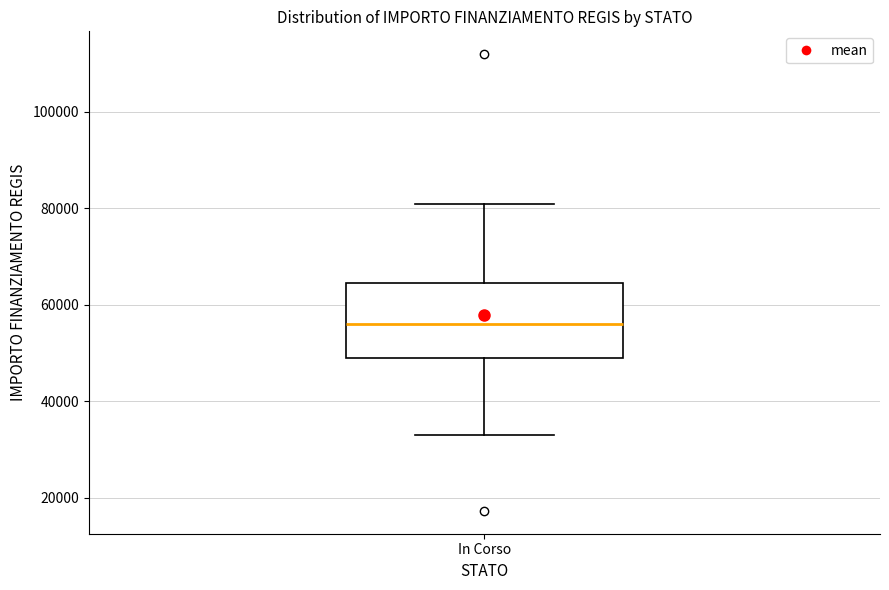

Where does the median line of the box for In Corso sit on the y-axis? The values are not printed on the chart, so give them approximately, as read against the axis.

56000